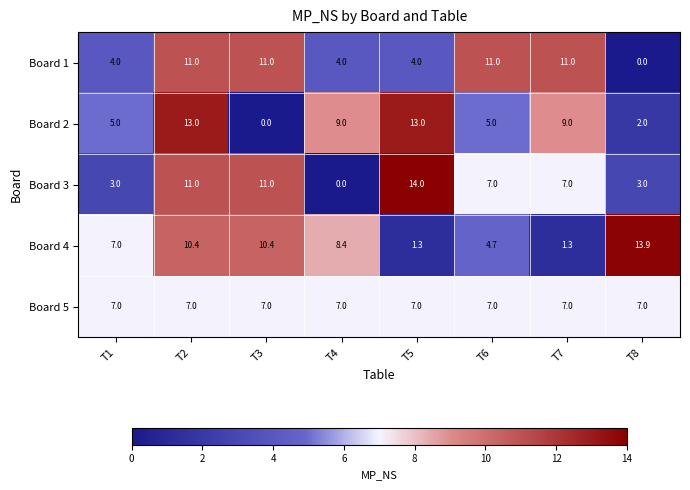

True or false: Board 1 has a value of 11.0 at T6.

True